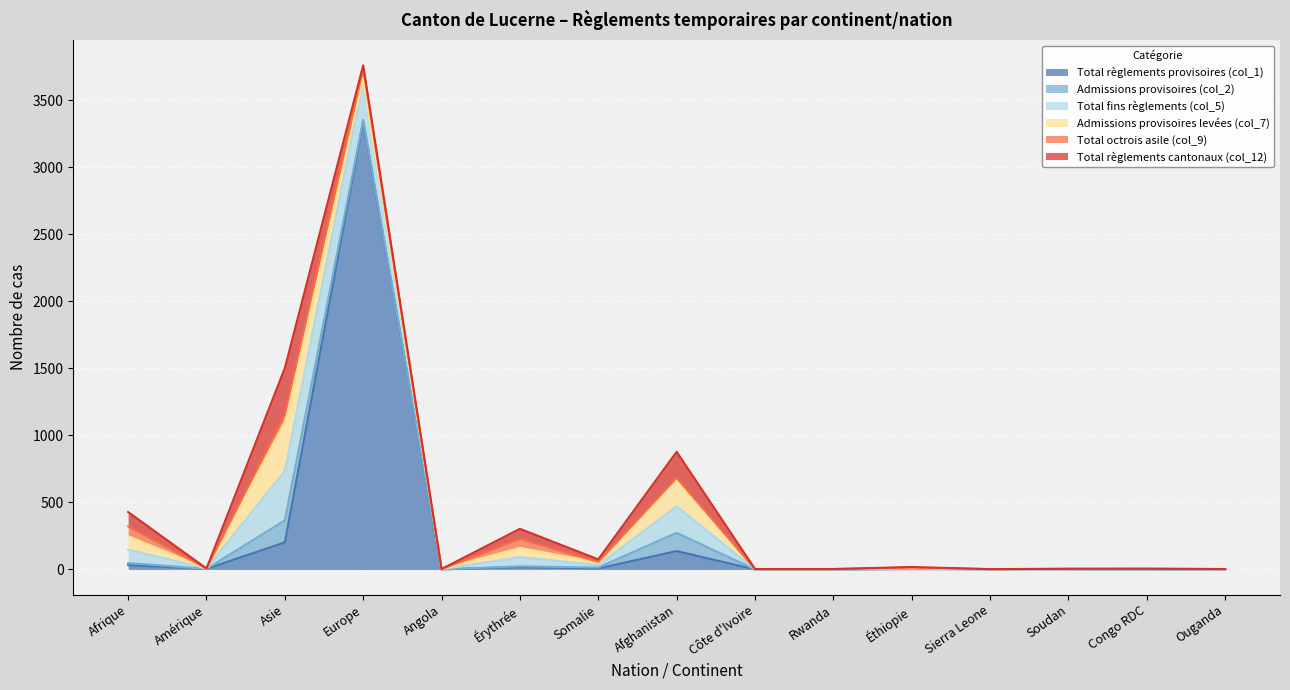

Which series changed the most between Afrique and Rwanda?

Total règlements cantonaux (col_12)